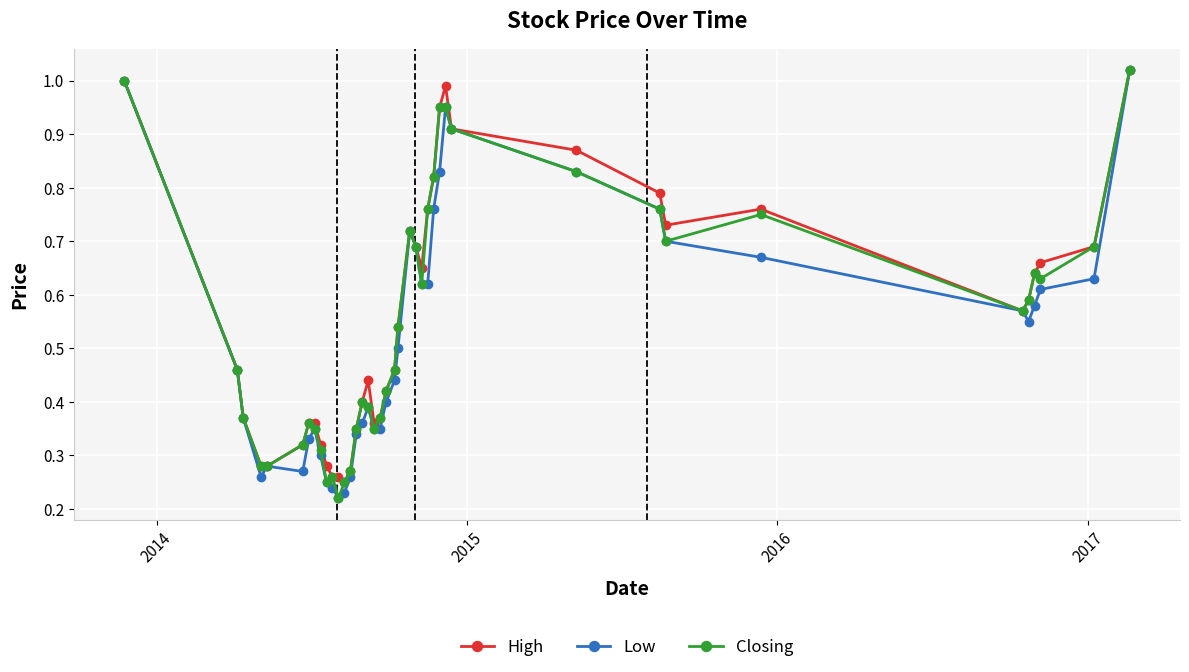

True or false: High has more than 1 interior local peaks.

True